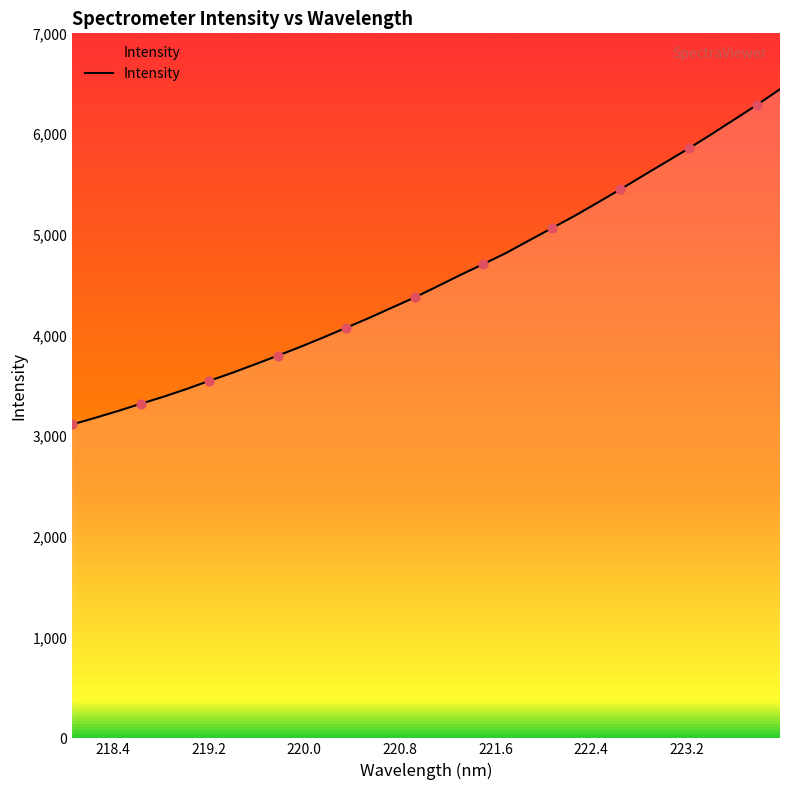

What is the smallest value displayed?

3116.6